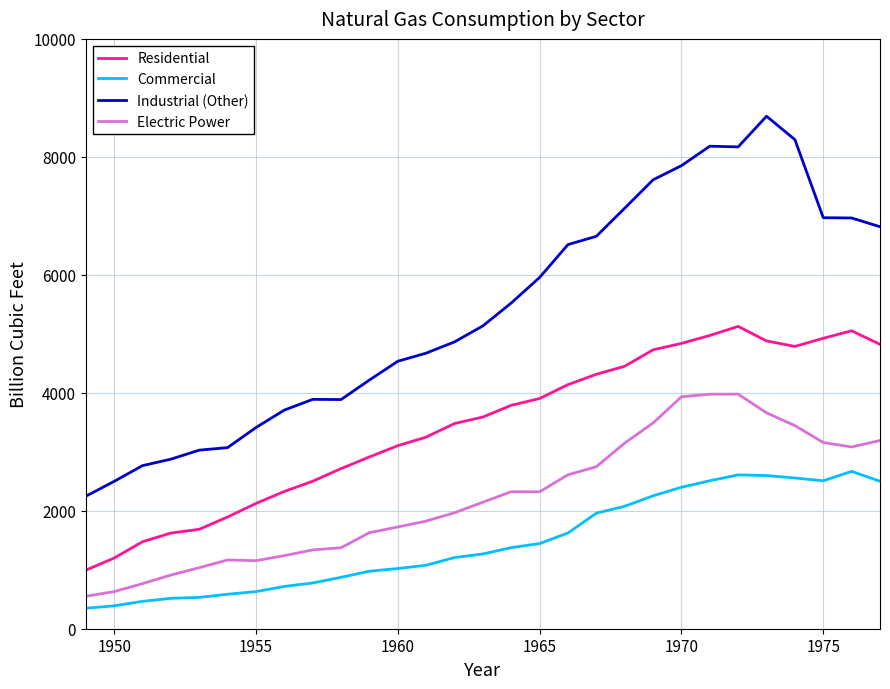

What is the minimum value for Commercial?

347.8